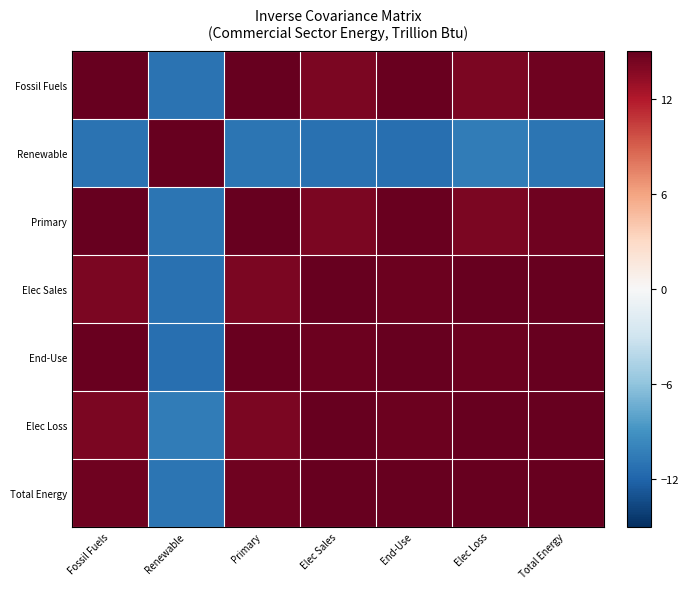

What is the greatest value displayed?

15.0